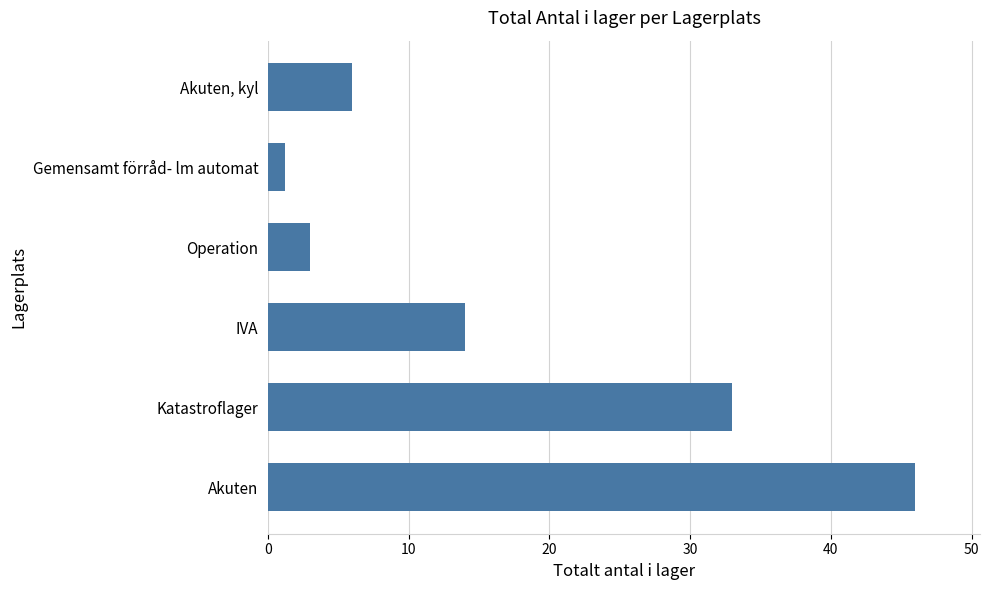

What is the minimum value shown in the chart?

1.2